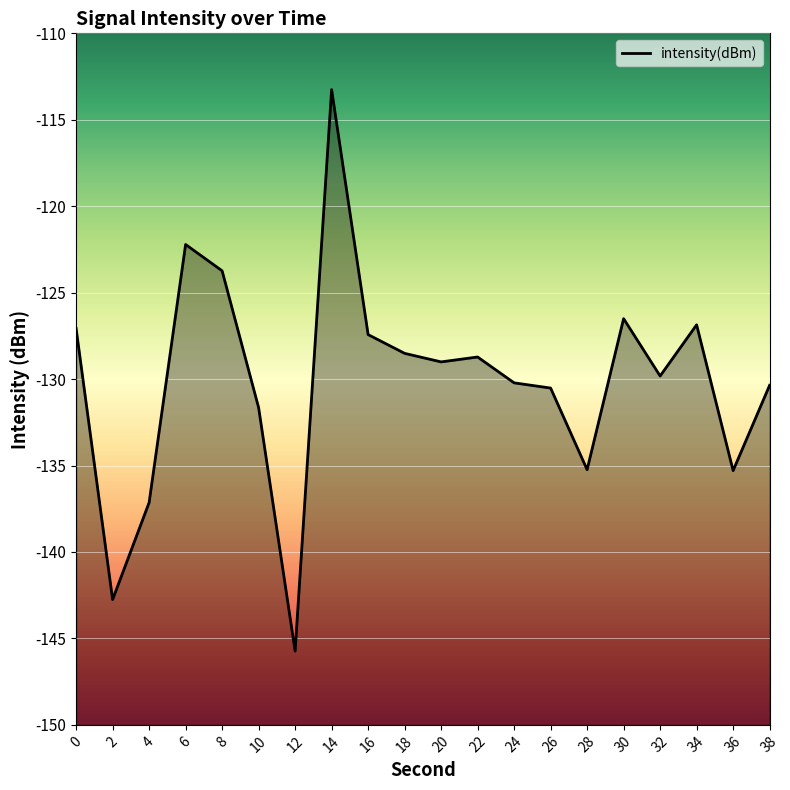

Count the number of data series in this chart.

1